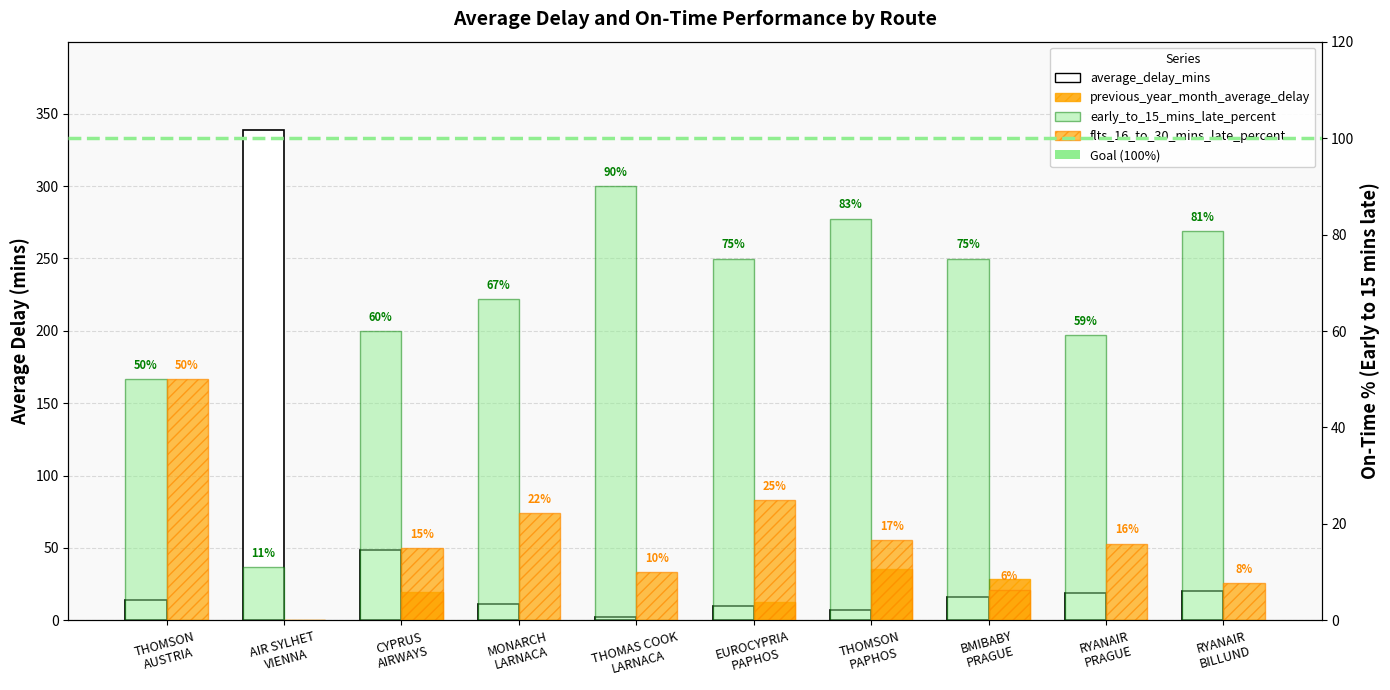

What is the value of the average_delay_mins bar at the 3rd from the left?

48.8